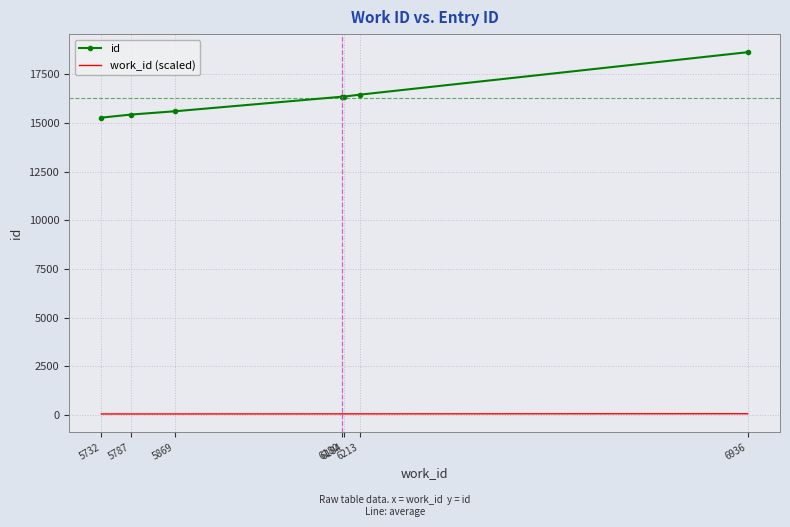

True or false: id and work_id (scaled) cross at least once.

False